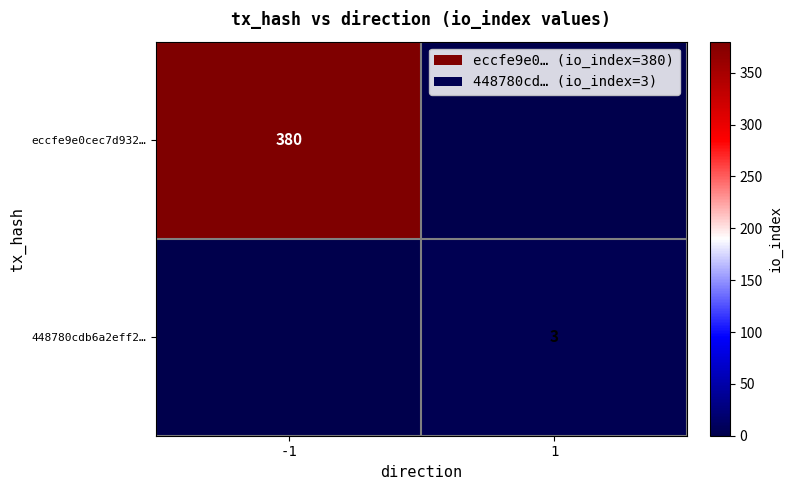

At how many categories does at least one series exceed 298?

1